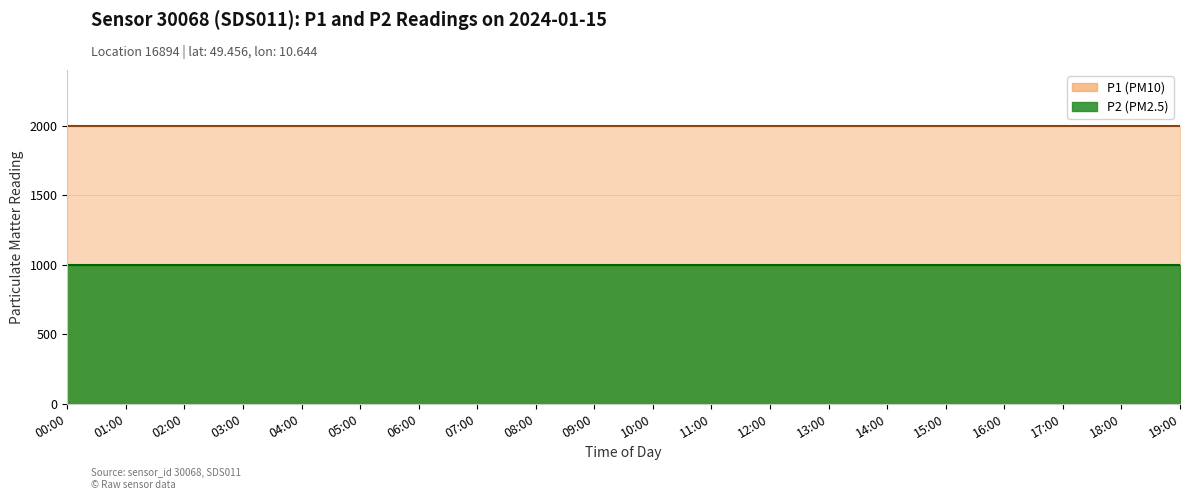

Rank the series by their maximum value, from highest to lowest.

P1 line, P2 line